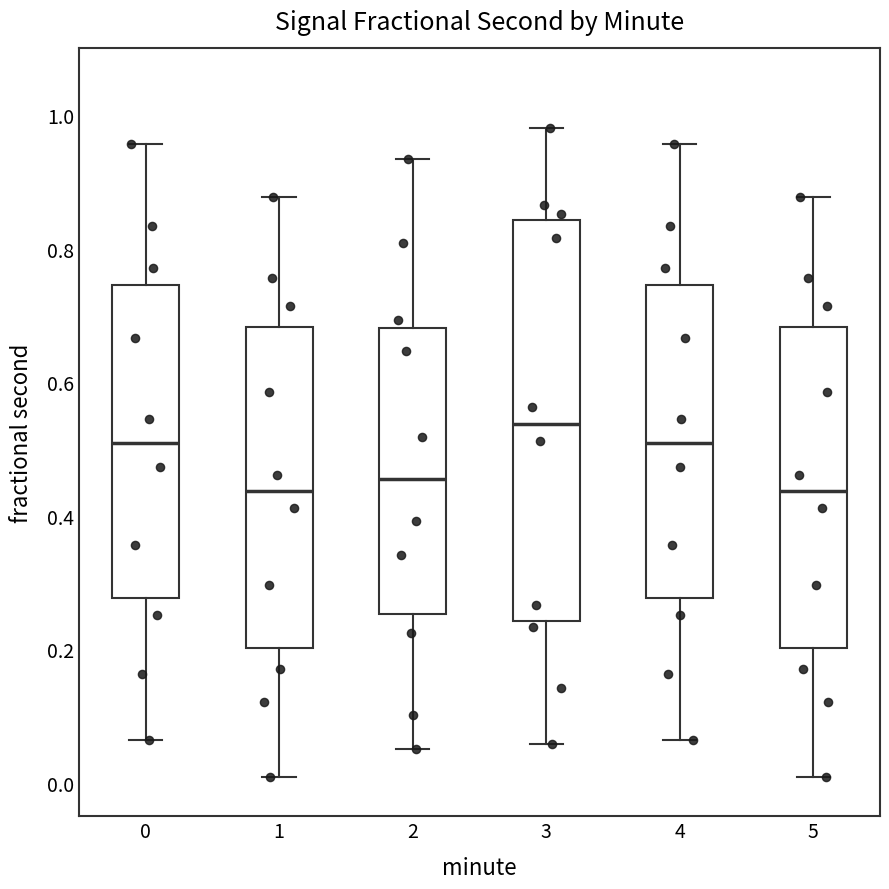

Reading left to right, read every box against the y-axis: the position of its median line, the range the box covers, and the ends of its whiskers. The values are not printed on the chart, so give them approximately, as read against the axis.

0: median 0.50, box 0.28 to 0.74, whiskers 0.06 to 0.96
1: median 0.44, box 0.20 to 0.68, whiskers 0.00 to 0.88
2: median 0.46, box 0.26 to 0.68, whiskers 0.06 to 0.94
3: median 0.54, box 0.24 to 0.84, whiskers 0.06 to 0.98
4: median 0.50, box 0.28 to 0.74, whiskers 0.06 to 0.96
5: median 0.44, box 0.20 to 0.68, whiskers 0.00 to 0.88